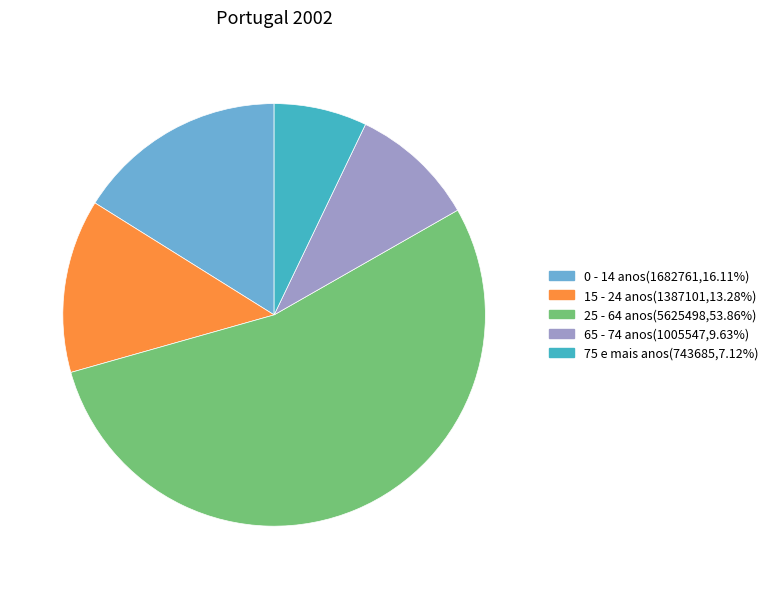

Which has a higher value, 15 - 24 anos or 75 e mais anos?

15 - 24 anos